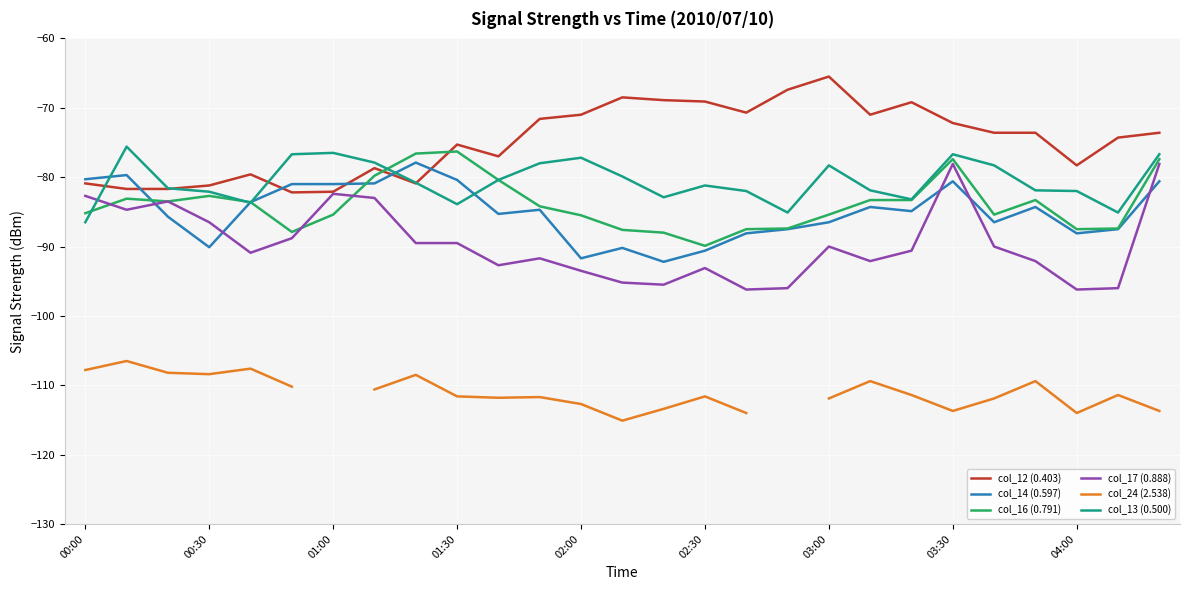

Where is col_14 (0.597) nearest to the value -85?

20